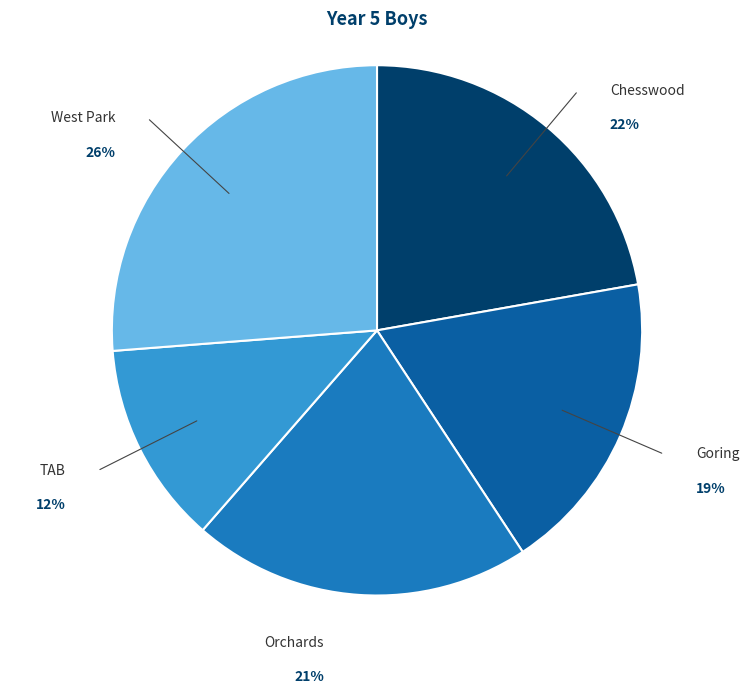

Rank the categories by value from lowest to highest.

TAB, Goring, Orchards, Chesswood, West Park